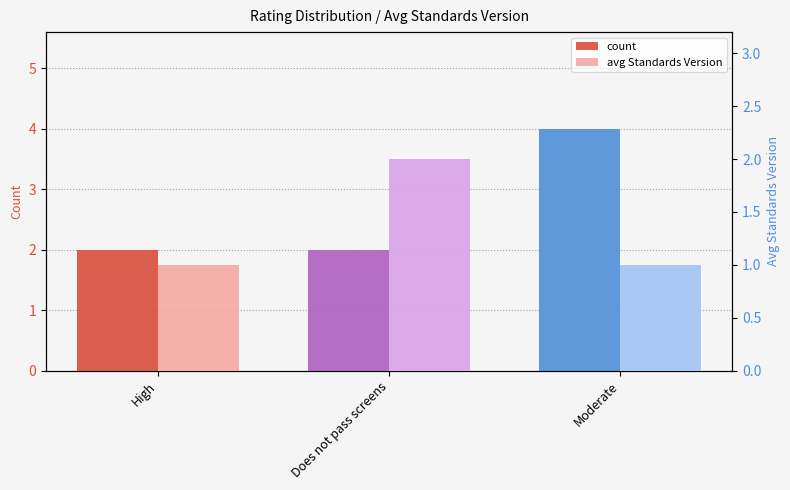

Rank the series by their average value, from lowest to highest.

avg Standards Version, count